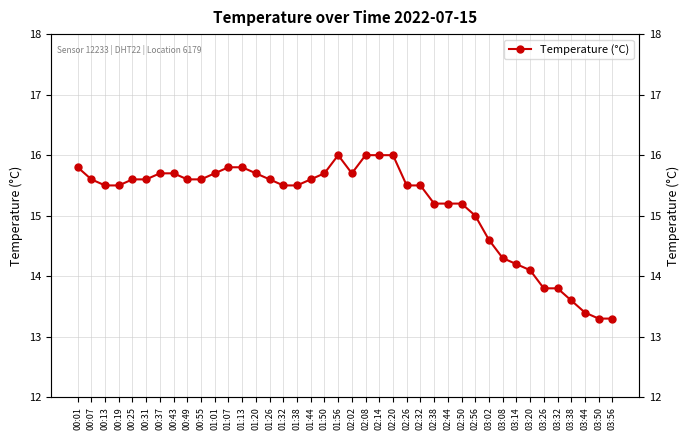

Read the value at 00:55.

15.6